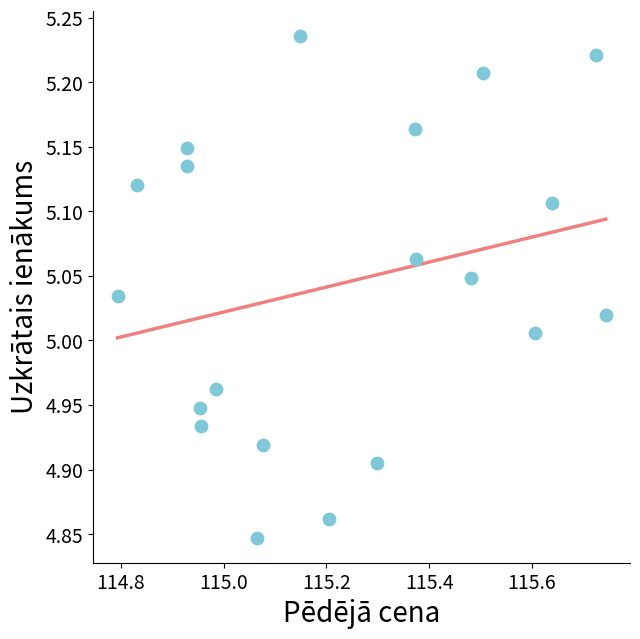

What is the range of Y values (max minus min)?

0.4